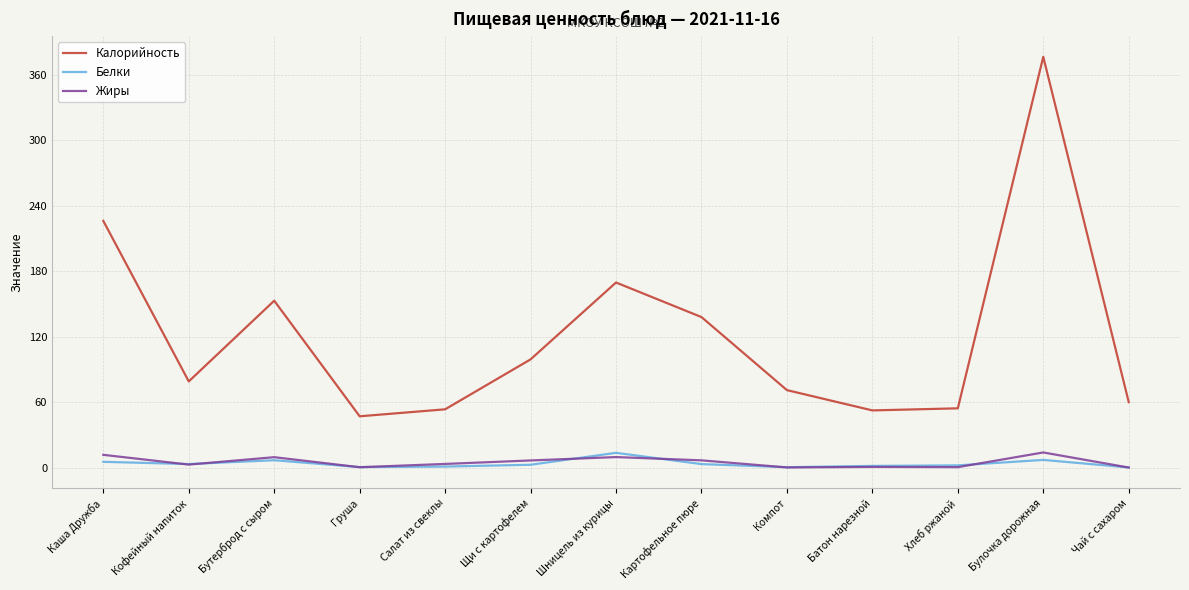

What is the total value across all series at Шницель из курицы?

192.8